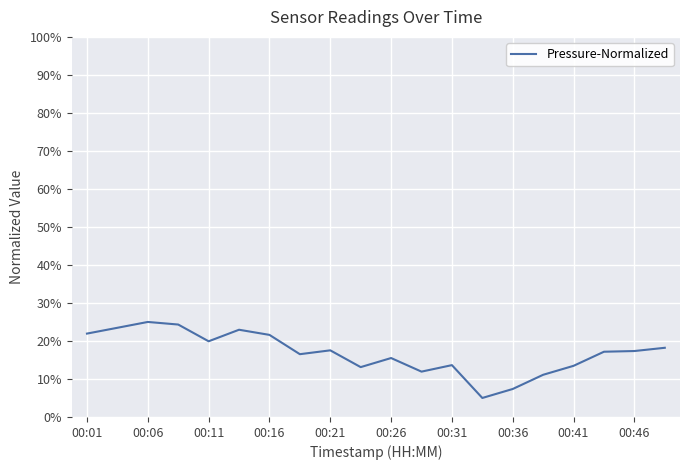

What is the maximum value shown in the chart?

25.0